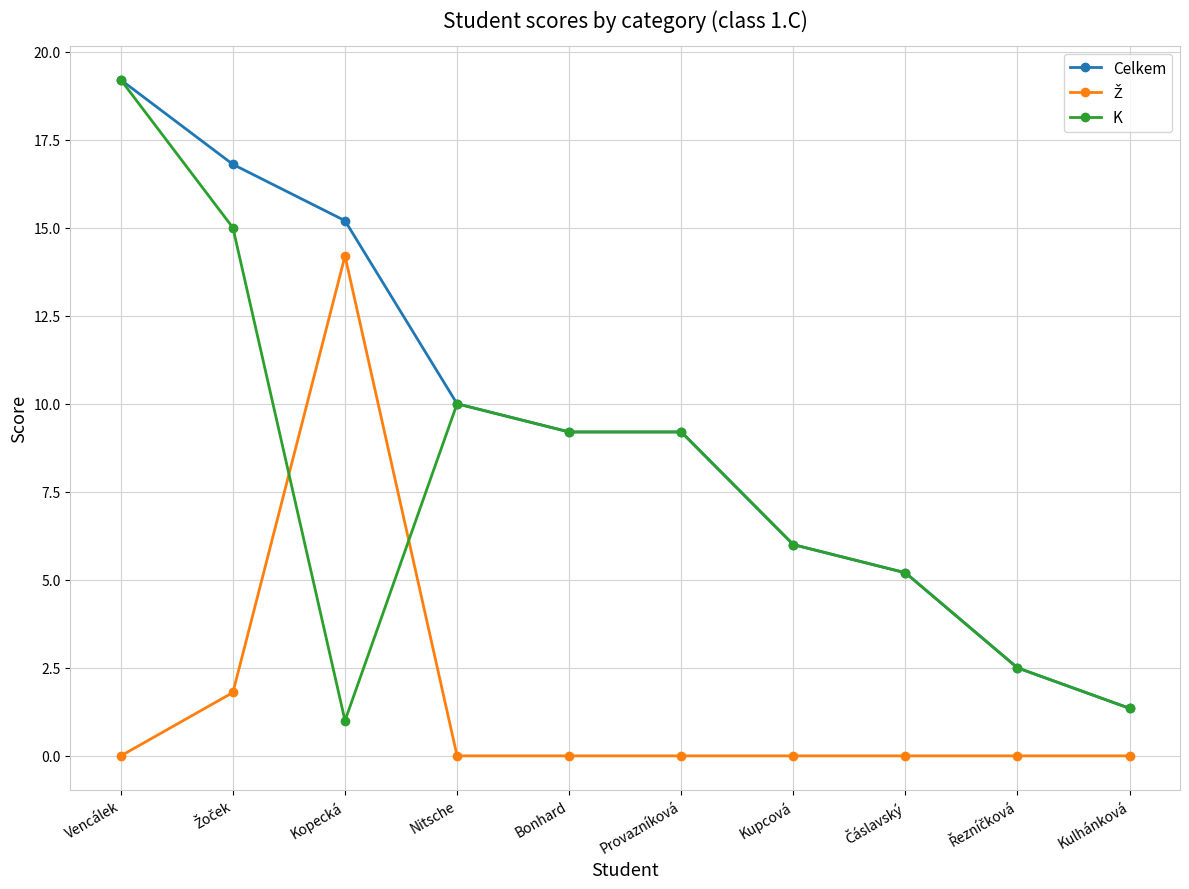

At which category is the sum across all series the highest?

Vencálek